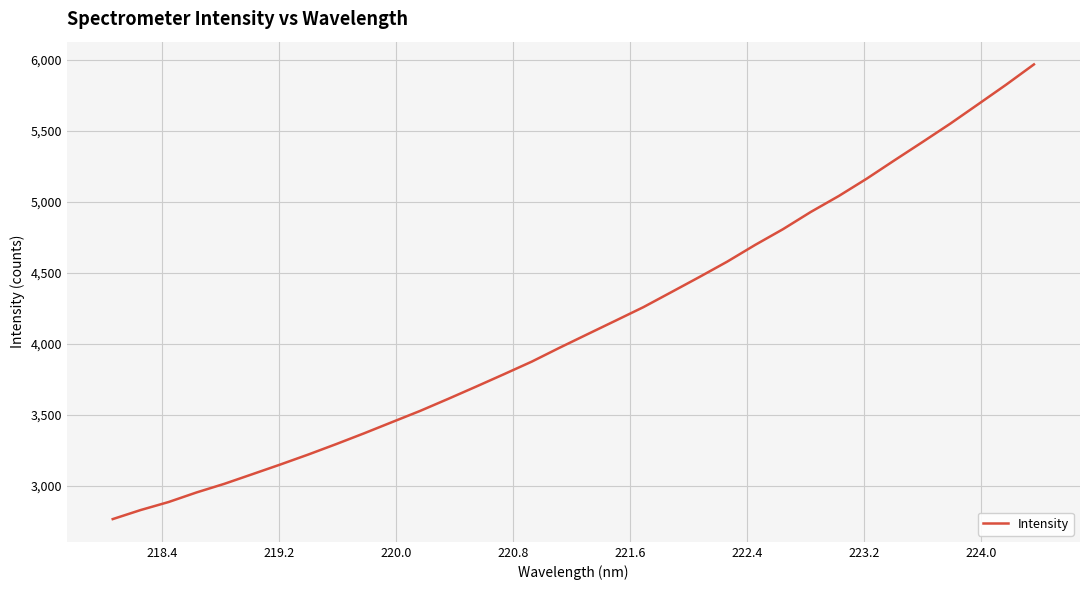

Count the number of categories in the chart.

34